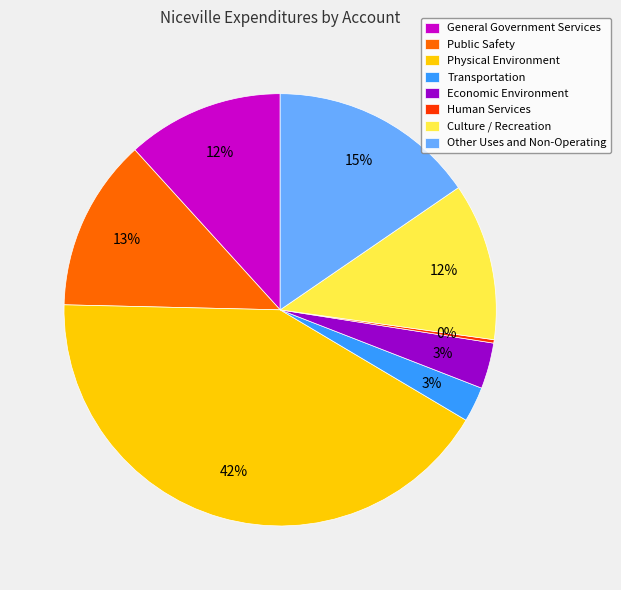

What percentage is the Economic Environment slice, to the nearest percent?

3%